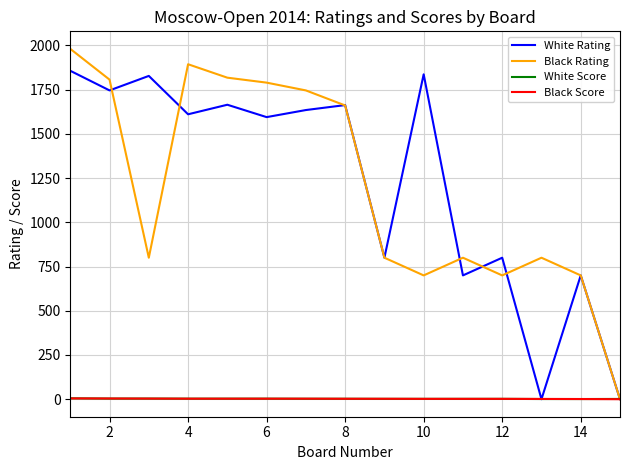

Is this an area chart (filled region under the line)?

No